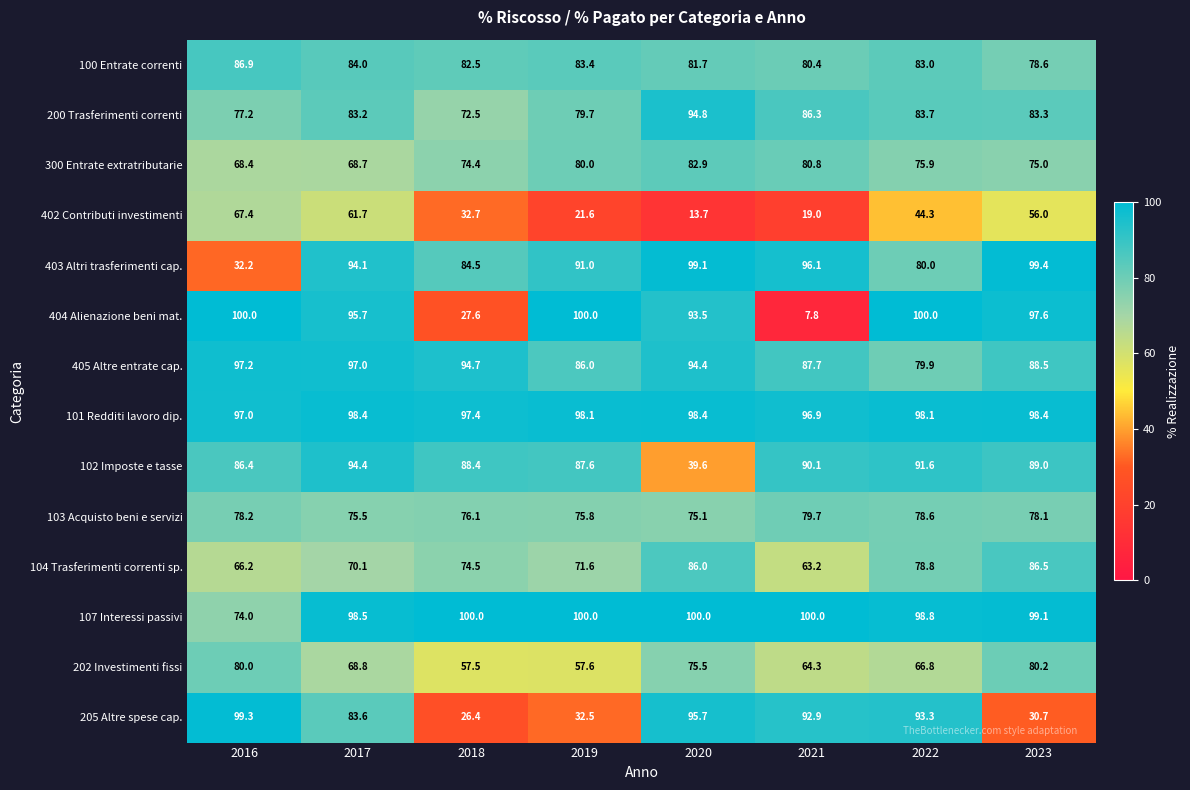

Count the number of categories in the chart.

8